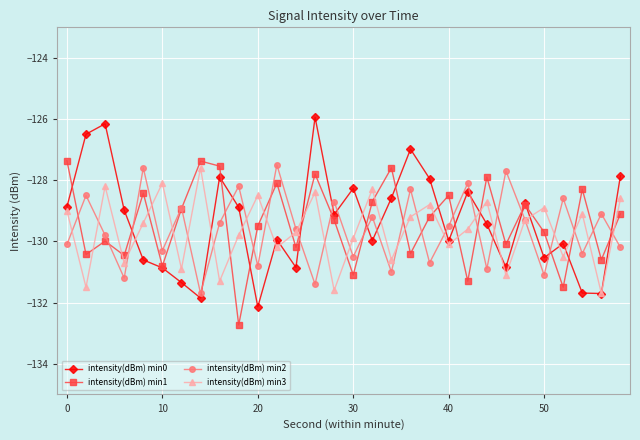

True or false: intensity(dBm) min1 and intensity(dBm) min3 intersect in this chart.

True